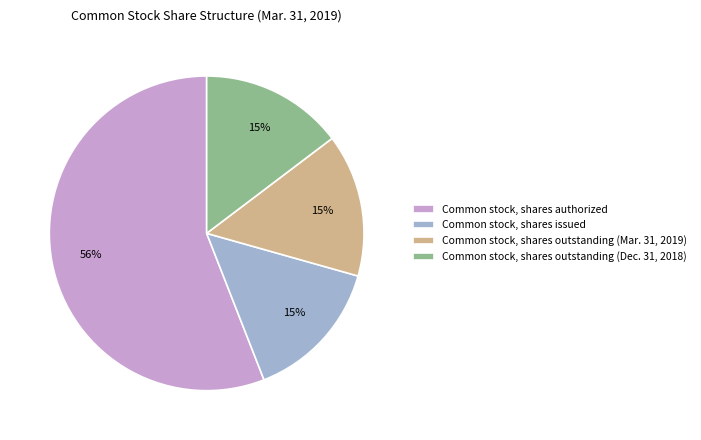

Does Common stock, shares authorized account for over 50% of the chart?

Yes